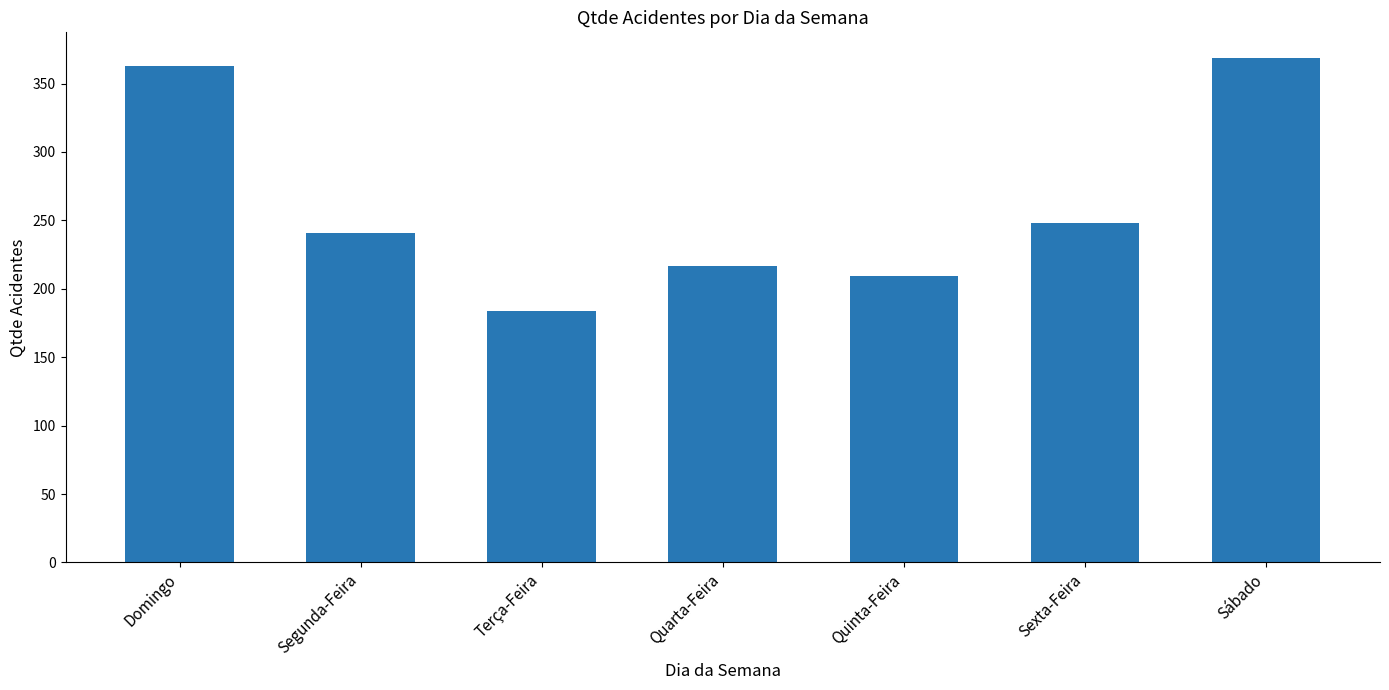

What is the sum of the values at Sábado and Domingo?

732